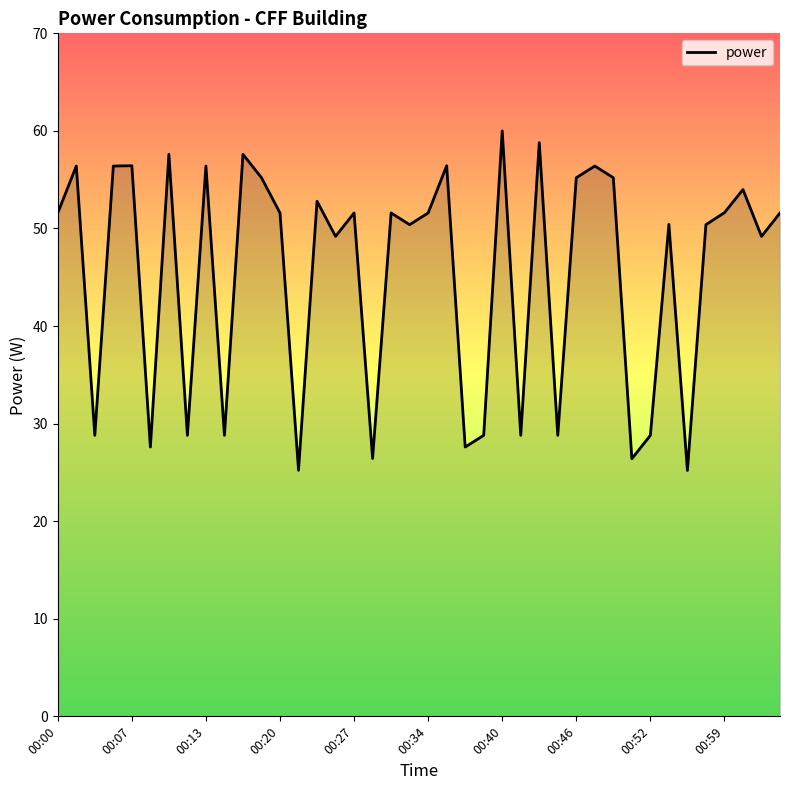

What is the maximum value shown in the chart?

60.0